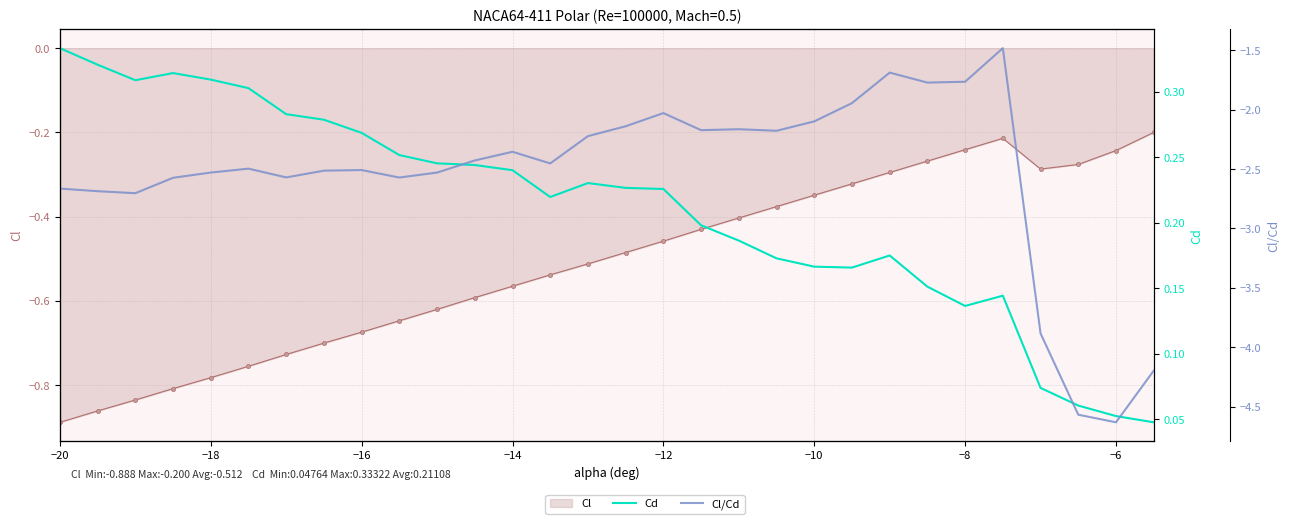

What is the value of the Cl/Cd point at the 28th from the left?

-4.6